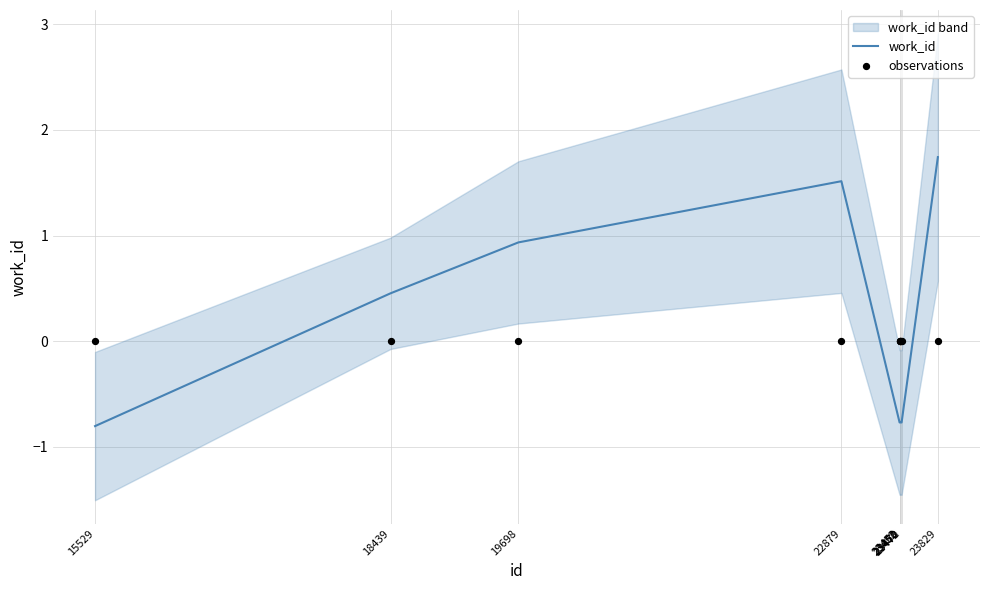

Which series contains the highest Y value?

work_id